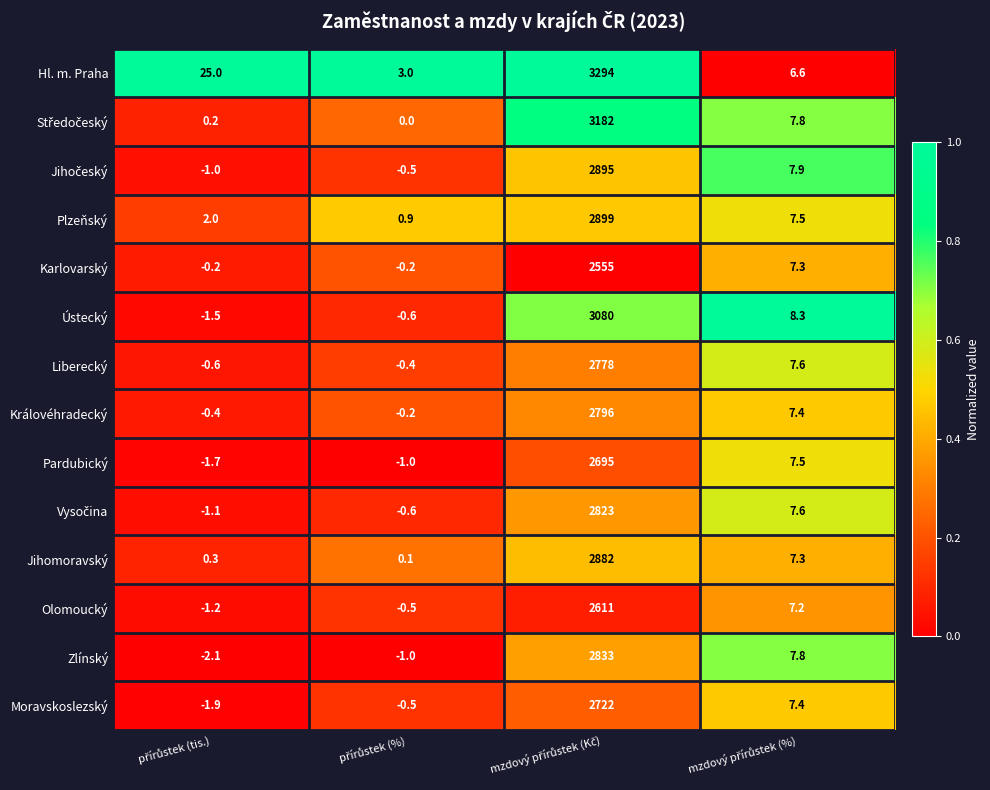

What is the difference between the maximum and minimum values in the Olomoucký series?

2612.2